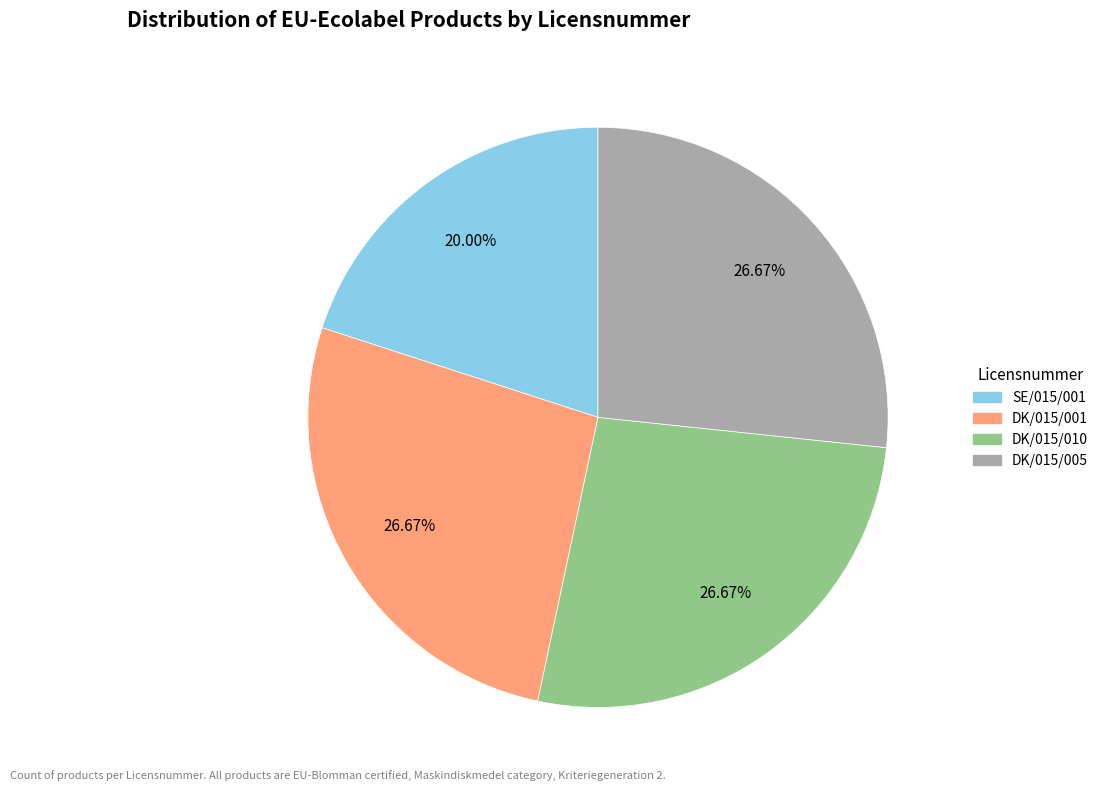

Is there any slice that represents more than half of the pie?

No